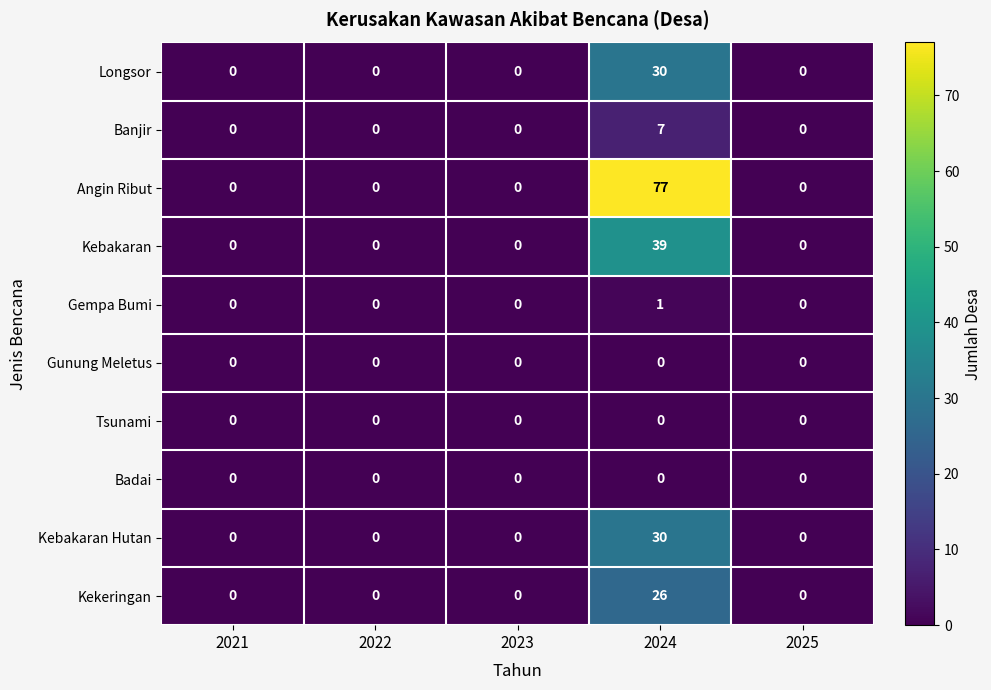

What is the maximum value shown in the chart?

77